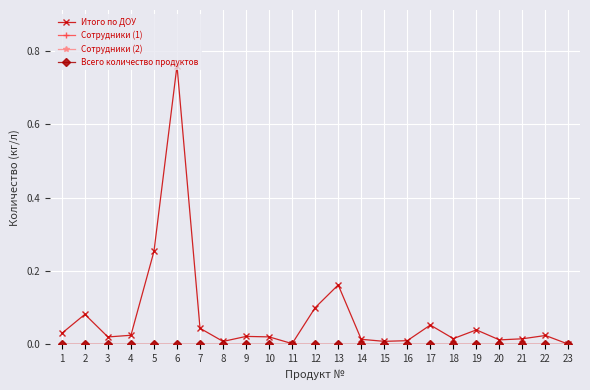

Reading left to right, list all the values displayed in this chart.

Итого по ДОУ: 1=0.0	2=0.1	3=0.0	4=0.0	5=0.3	6=0.8	7=0.0	8=0.0	9=0.0	10=0.0	11=0.0	12=0.1	13=0.2	14=0.0	15=0.0	16=0.0	17=0.1	18=0.0	19=0.0	20=0.0	21=0.0	22=0.0	23=0.0
Сотрудники (1): 1=0.0	2=0.0	3=0.0	4=0.0	5=0.0	6=0.0	7=0.0	8=0.0	9=0.0	10=0.0	11=0.0	12=0.0	13=0.0	14=0.0	15=0.0	16=0.0	17=0.0	18=0.0	19=0.0	20=0.0	21=0.0	22=0.0	23=0.0
Сотрудники (2): 1=0.0	2=0.0	3=0.0	4=0.0	5=0.0	6=0.0	7=0.0	8=0.0	9=0.0	10=0.0	11=0.0	12=0.0	13=0.0	14=0.0	15=0.0	16=0.0	17=0.0	18=0.0	19=0.0	20=0.0	21=0.0	22=0.0	23=0.0
Всего количество продуктов: 1=0.0	2=0.0	3=0.0	4=0.0	5=0.0	6=0.0	7=0.0	8=0.0	9=0.0	10=0.0	11=0.0	12=0.0	13=0.0	14=0.0	15=0.0	16=0.0	17=0.0	18=0.0	19=0.0	20=0.0	21=0.0	22=0.0	23=0.0